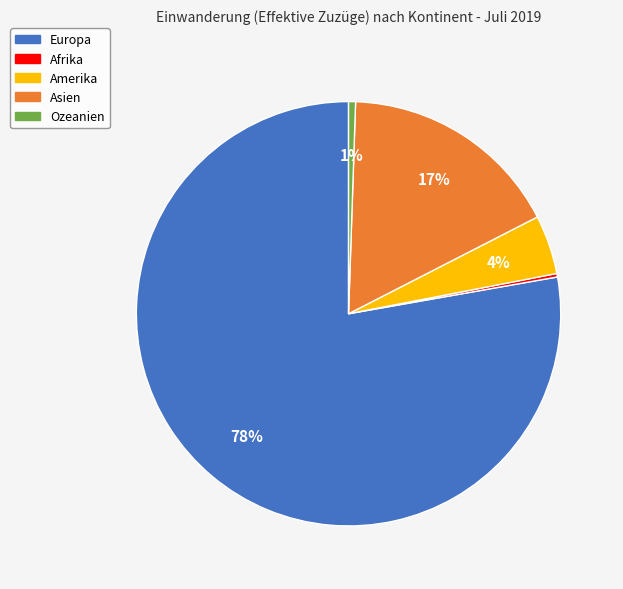

What percentage is the Ozeanien slice, to the nearest percent?

1%